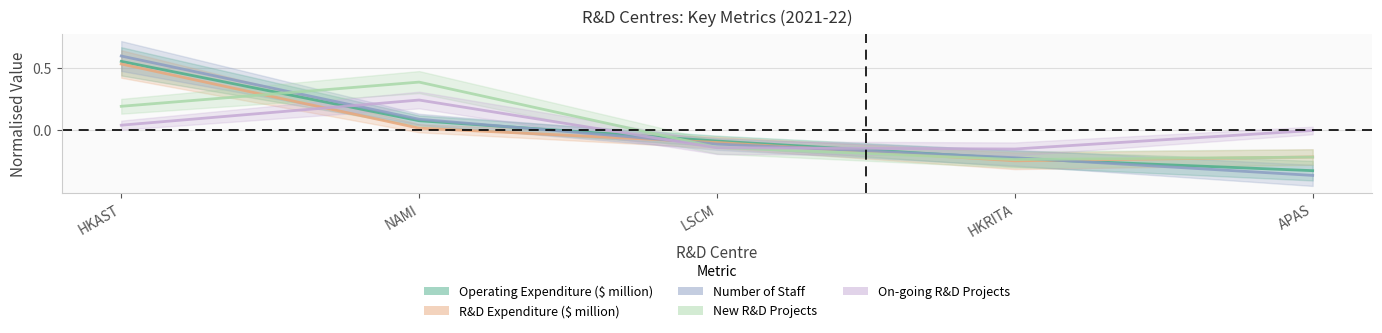

Read the R&D Expenditure ($ million) value at LSCM.

-0.1